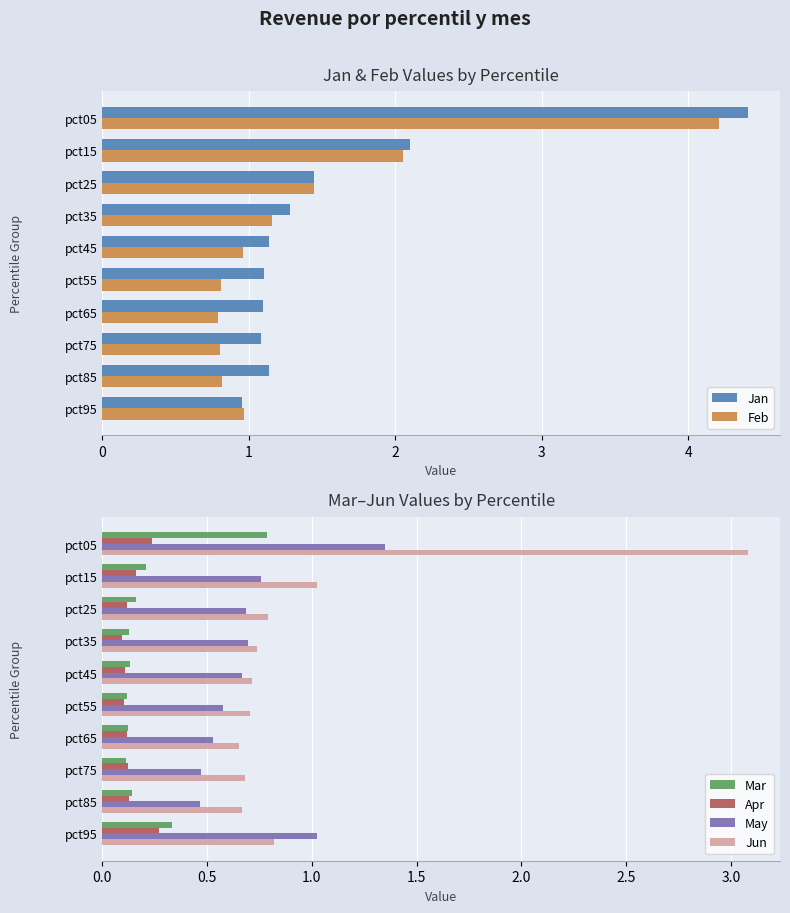

At which label does Apr reach its peak?

pct95